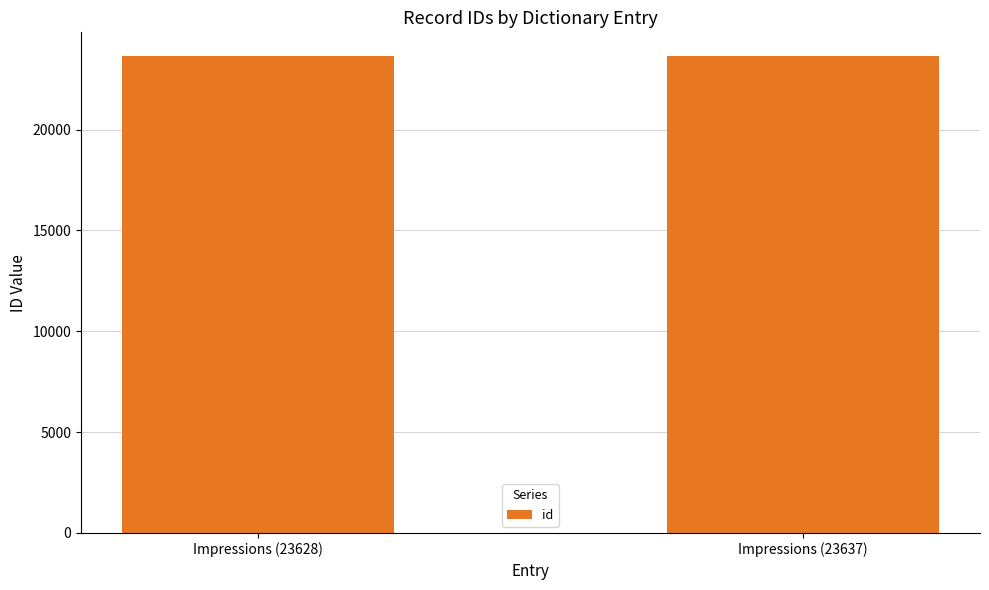

Is it true that the value at Impressions (23628) is 23628?

True